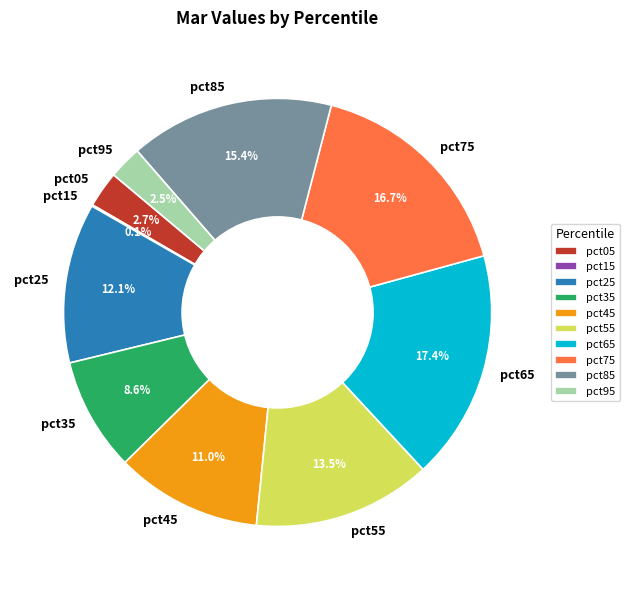

What percentage is NOT represented by pct25?

87.9%